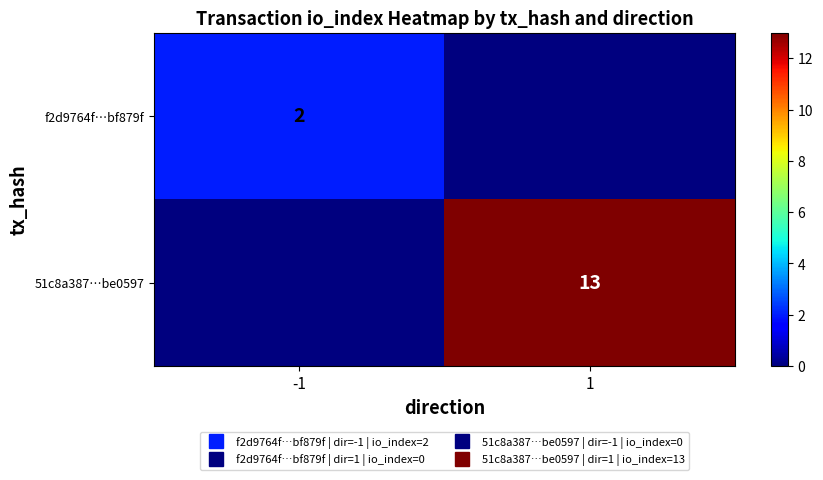

What is the total value across all series at 1?

13